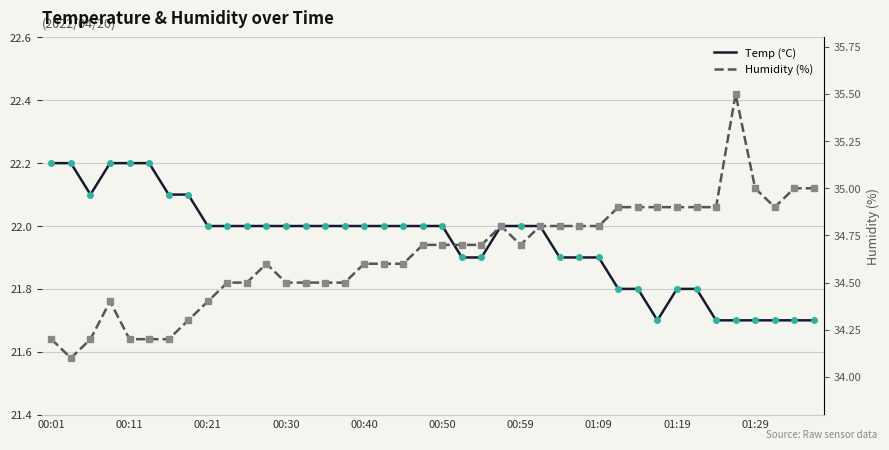

The value of Humidity (%) at 21 is 49.5. True or false?

False